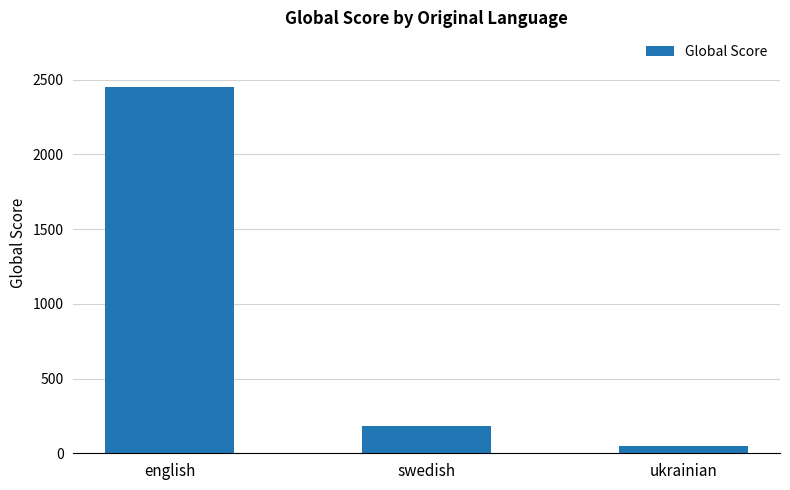

Which has a higher value, swedish or ukrainian?

swedish